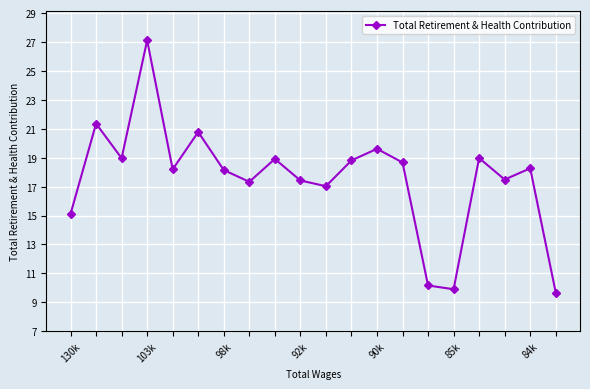

Where is the data nearest to the value 18393?

84k